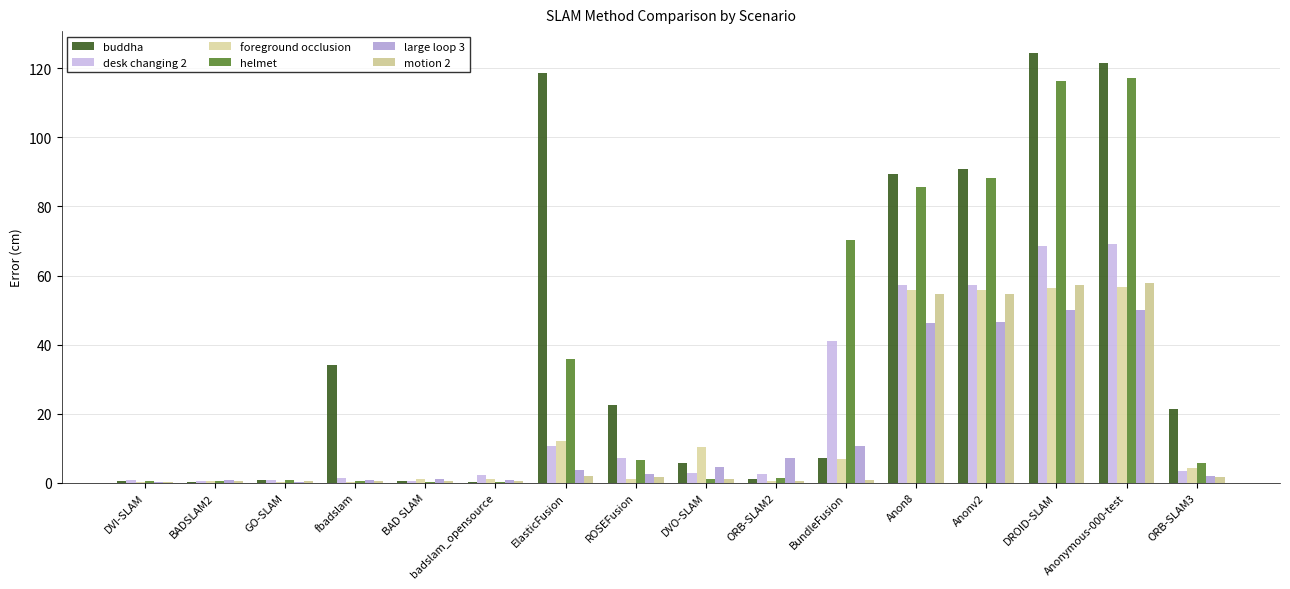

What is the spread (max minus min) of values at DVO-SLAM?

9.3